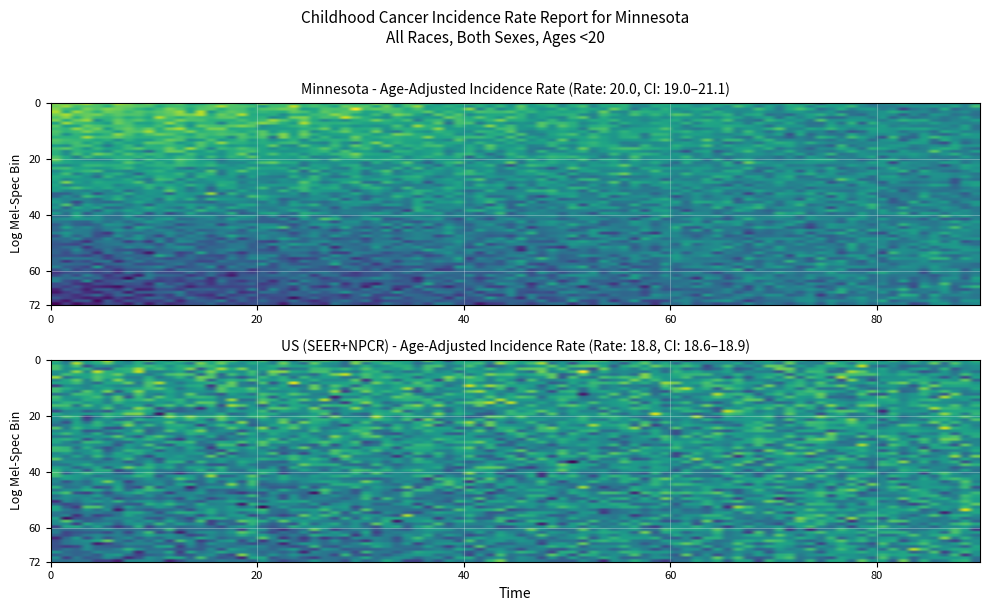

List the series in order of their peak value, lowest first.

US (SEER+NPCR), Minnesota